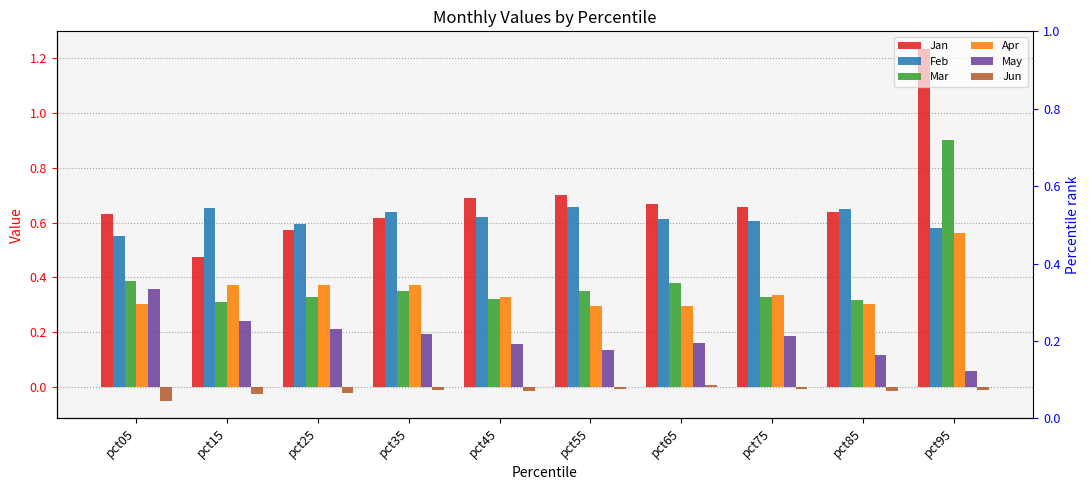

Reading left to right, extract all data points from this chart.

Jan: 0.6	0.5	0.6	0.6	0.7	0.7	0.7	0.7	0.6	1.2
Feb: 0.5	0.7	0.6	0.6	0.6	0.7	0.6	0.6	0.7	0.6
Mar: 0.4	0.3	0.3	0.4	0.3	0.3	0.4	0.3	0.3	0.9
Apr: 0.3	0.4	0.4	0.4	0.3	0.3	0.3	0.3	0.3	0.6
May: 0.4	0.2	0.2	0.2	0.2	0.1	0.2	0.2	0.1	0.1
Jun: -0.1	-0.0	-0.0	-0.0	-0.0	-0.0	0.0	-0.0	-0.0	-0.0